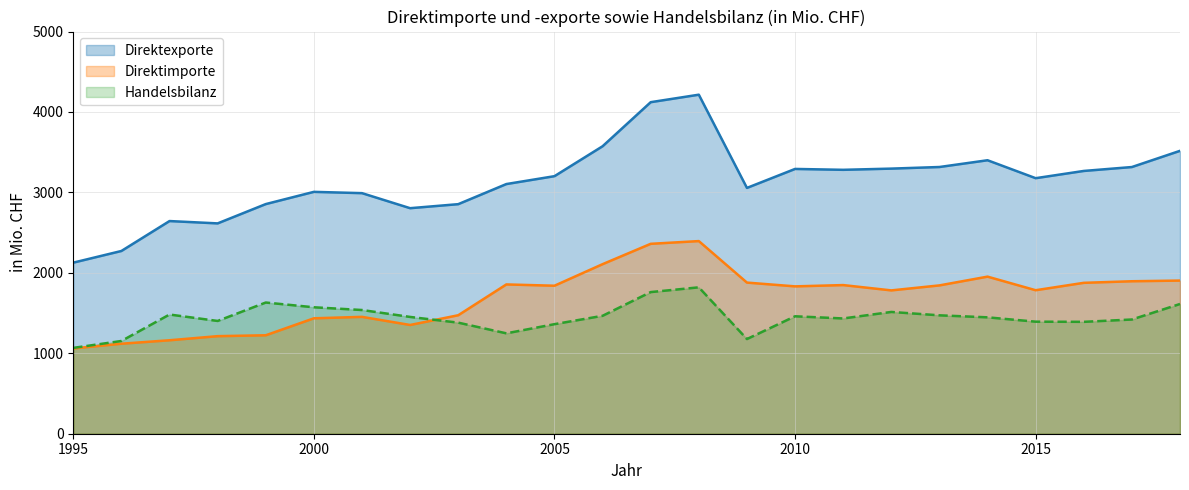

What is the smallest value displayed?

1060.0